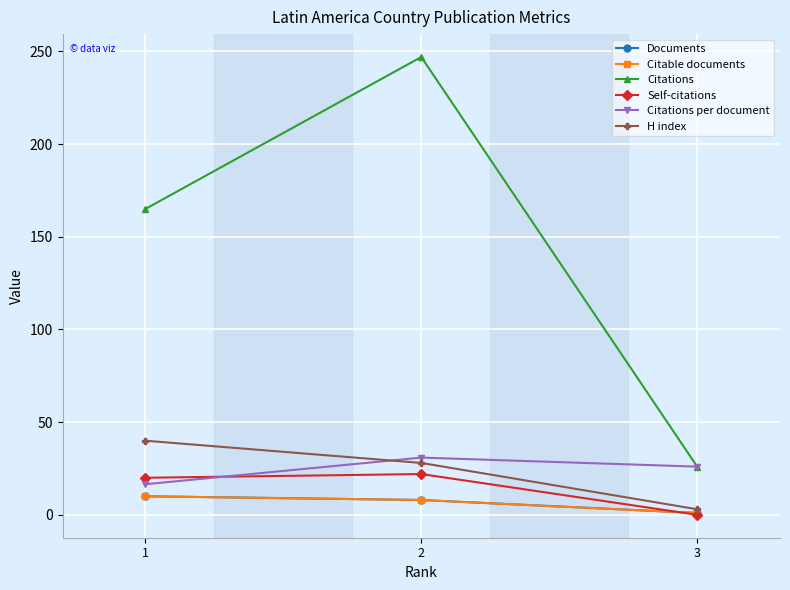

What is the approximate value of Citations per document at 1?

16.5